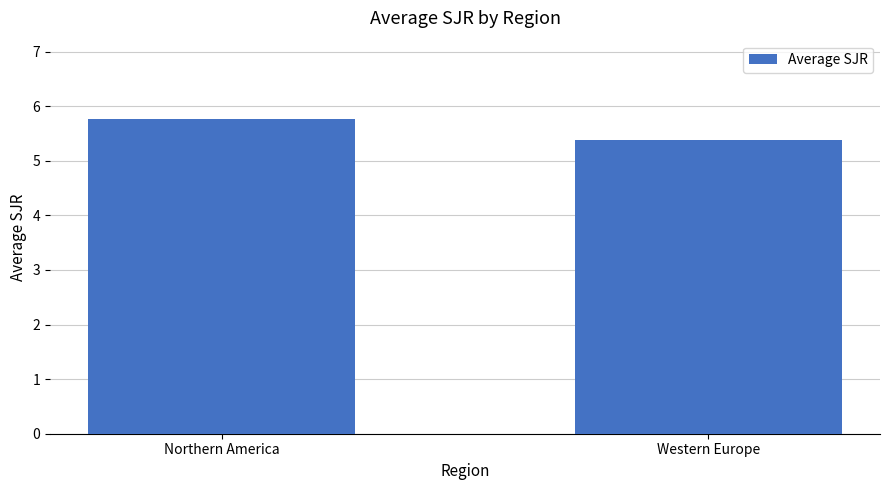

What value does the data have at Western Europe?

5.4